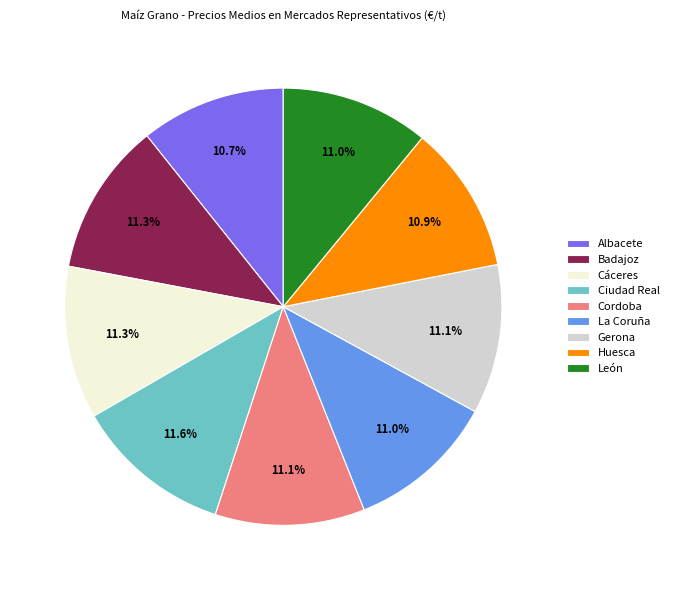

What percentage do Ciudad Real and Cáceres together represent?

22.9%